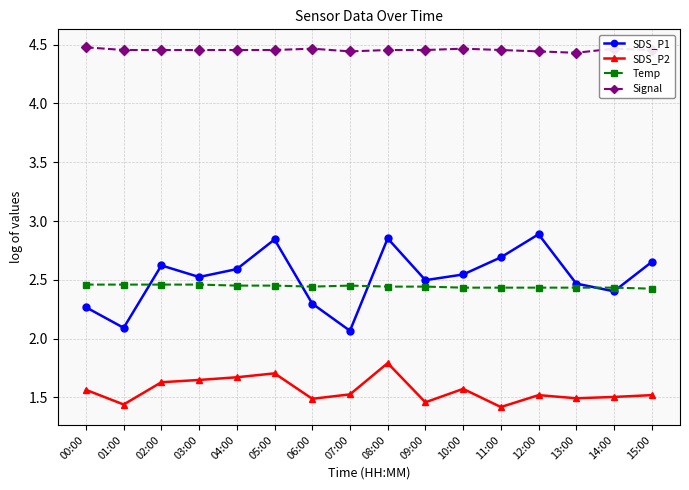

The SDS_P1 series shows 1.4 at 08:00. True or false?

False